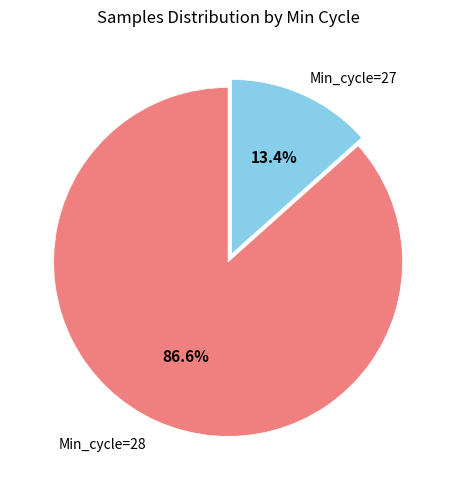

Is there a majority slice in this chart?

Yes